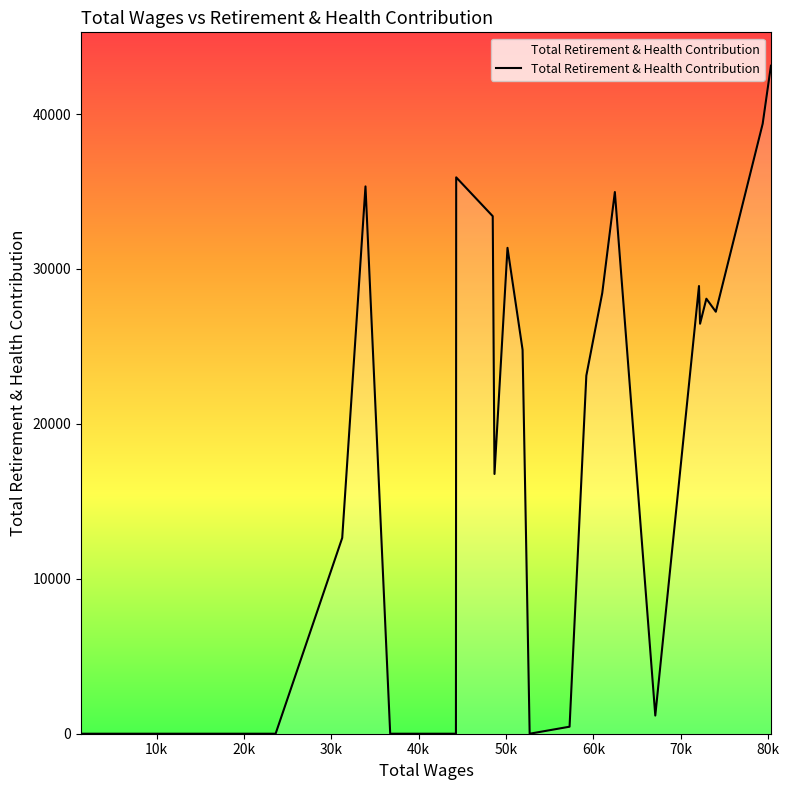

What is the maximum value shown in the chart?

43116